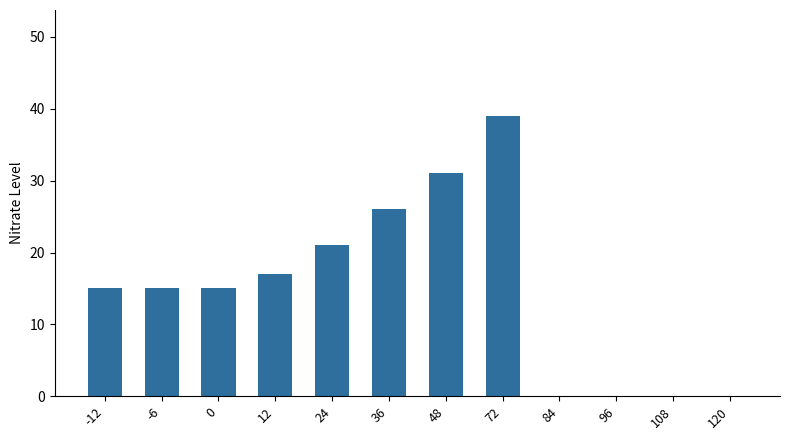

Reading right to left, transcribe all the data shown in this chart.

0	0	0	0	39	31	26	21	17	15	15	15